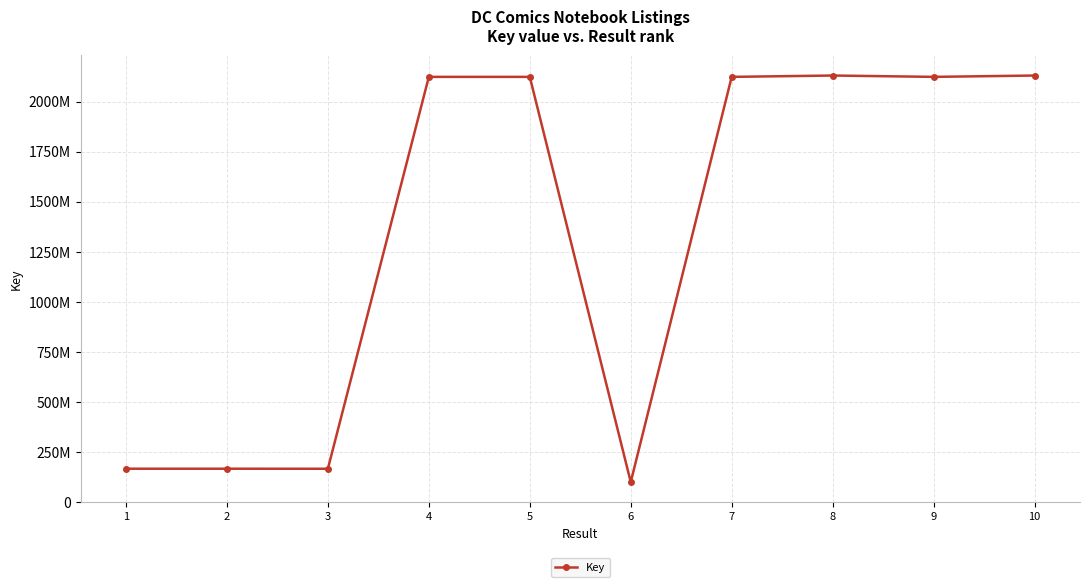

Reading left to right, list all the values displayed in this chart.

166777391	166776424	166504710	2123097935	2123097194	100233558	2123096839	2129768419	2123097215	2129768393